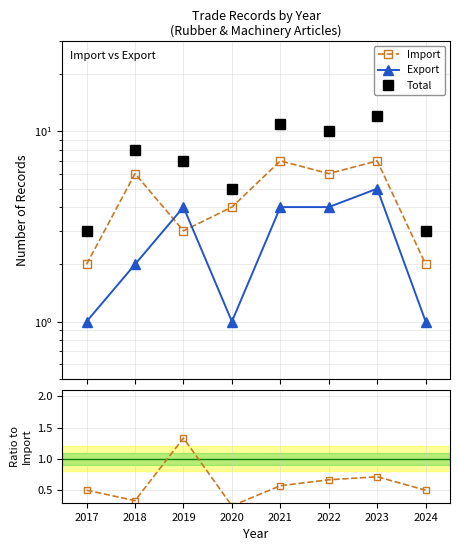

Does the chart display data point markers on the line(s)?

Yes